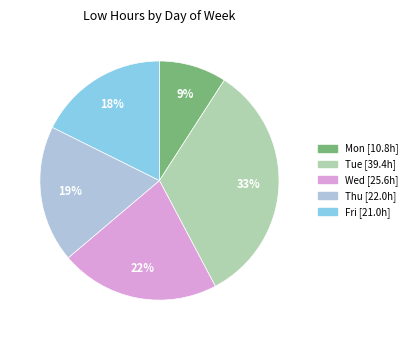

To the nearest percent, what is the difference between the largest and smallest slice percentages?

24%